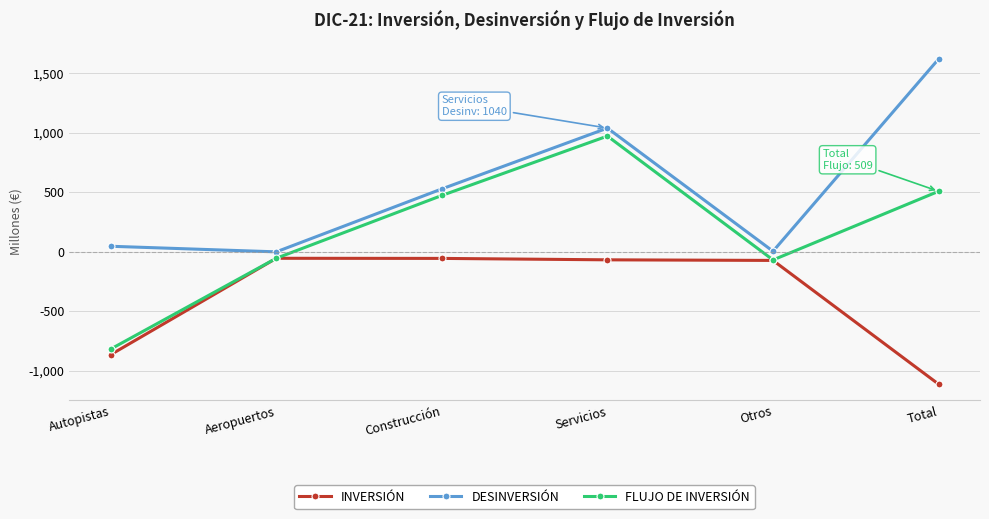

Does the chart display data point markers on the line(s)?

Yes